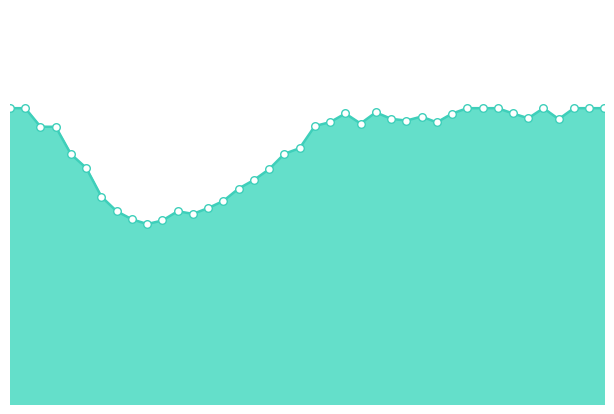

Does the chart have visible grid lines?

No